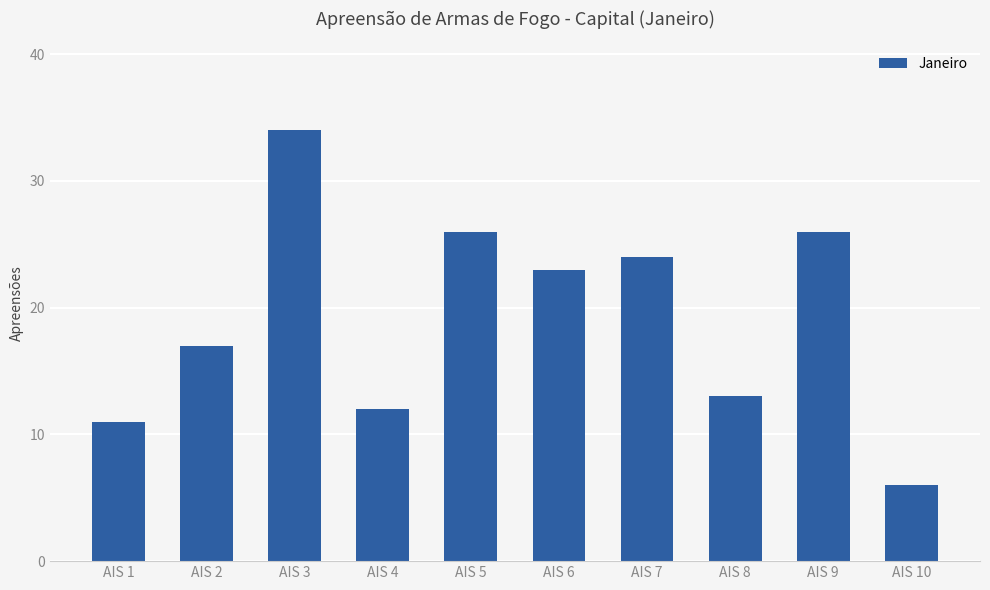

Where does the data first go above 23?

AIS 3